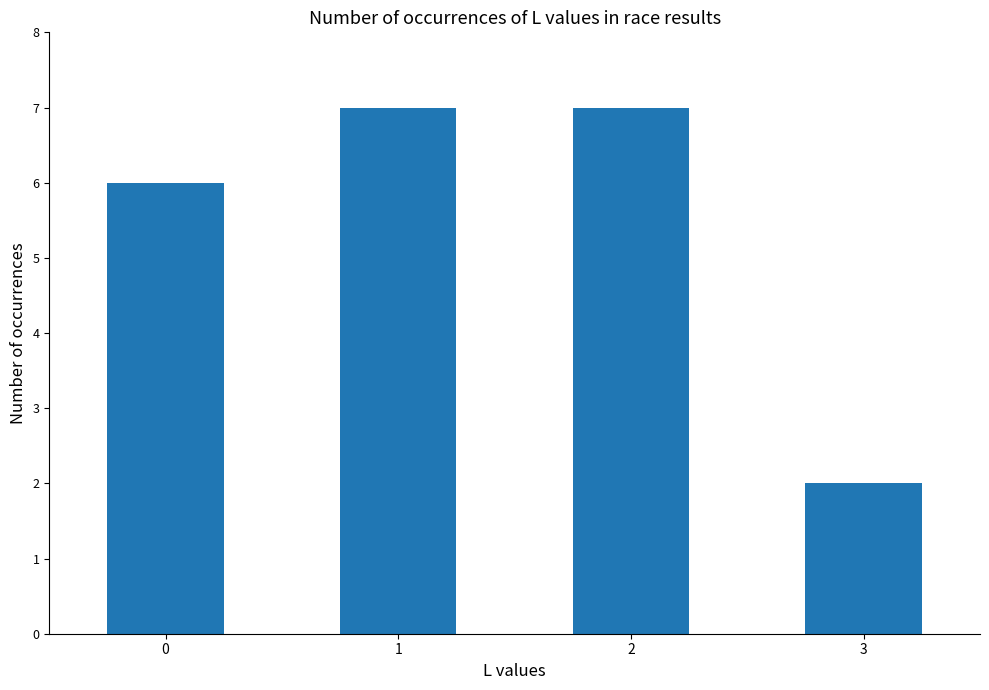

What is the sum of the values at 0 and 1?

13